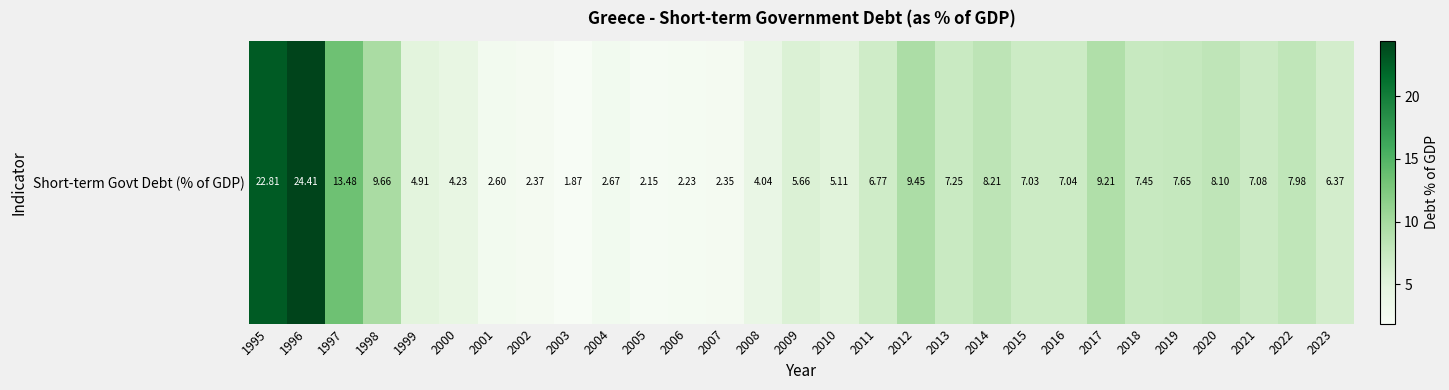

Reading right to left, transcribe all the data shown in this chart.

2023=6.4	2022=8.0	2021=7.1	2020=8.1	2019=7.6	2018=7.5	2017=9.2	2016=7.0	2015=7.0	2014=8.2	2013=7.2	2012=9.4	2011=6.8	2010=5.1	2009=5.7	2008=4.0	2007=2.3	2006=2.2	2005=2.1	2004=2.7	2003=1.9	2002=2.4	2001=2.6	2000=4.2	1999=4.9	1998=9.7	1997=13.5	1996=24.4	1995=22.8